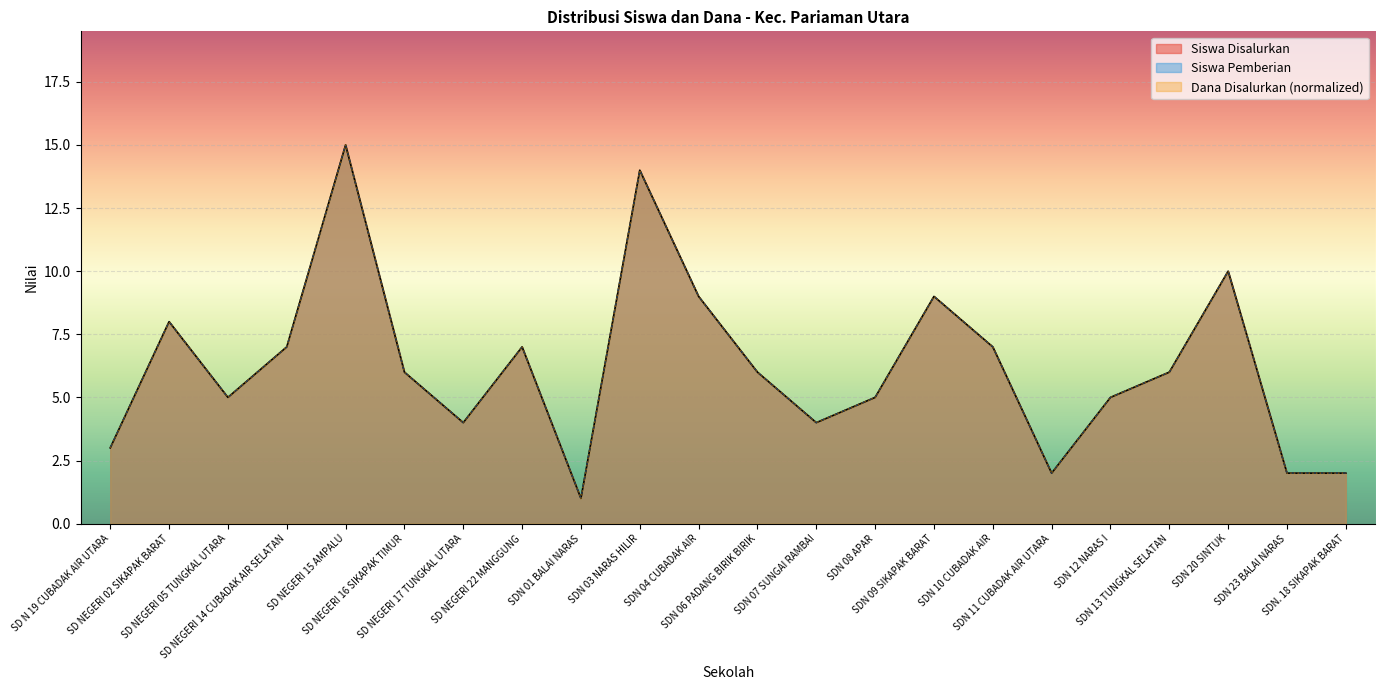

What is the label of the 8th point from the right?

SDN 09 SIKAPAK BARAT